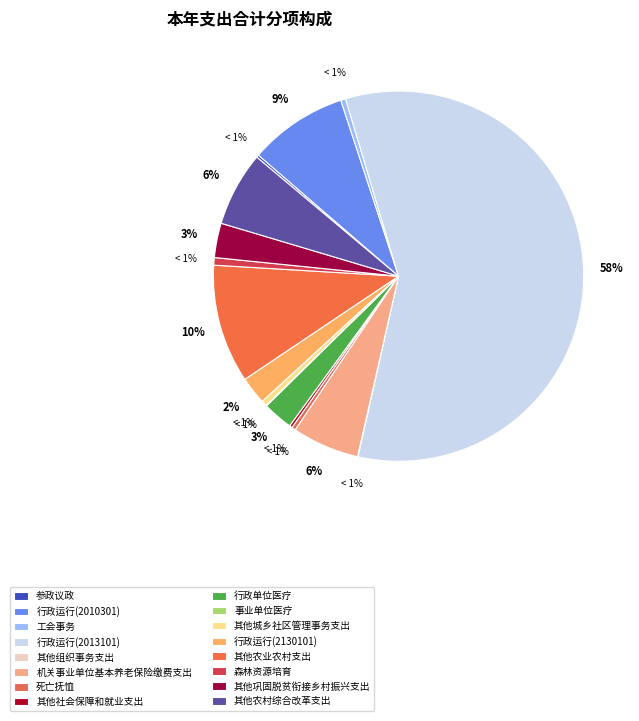

How many segments does this pie chart have?

16